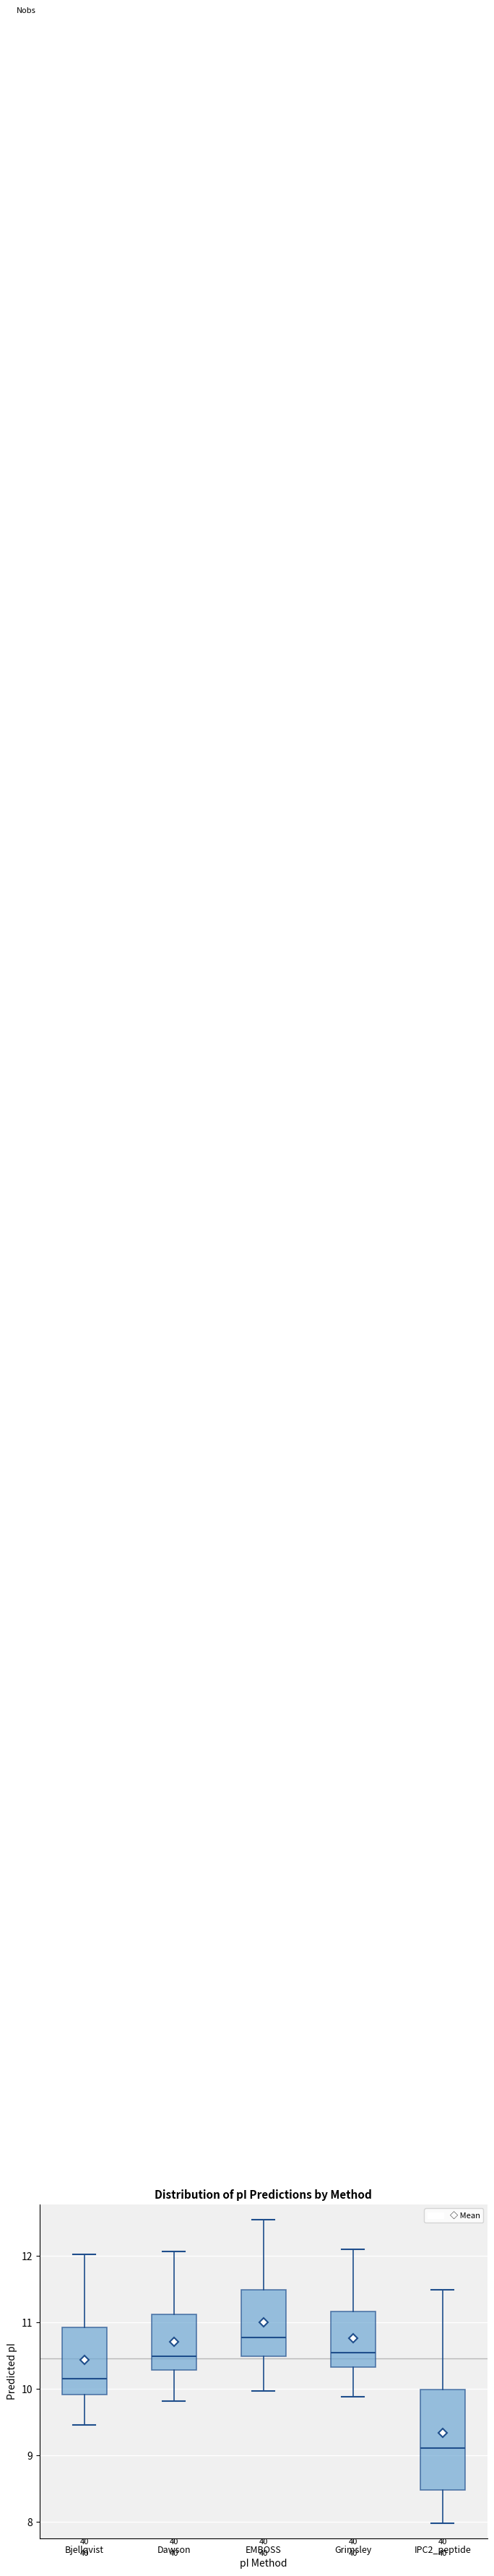

Where is the lower edge of the box for Bjellqvist on the y-axis? The values are not printed on the chart, so give them approximately, as read against the axis.

9.9